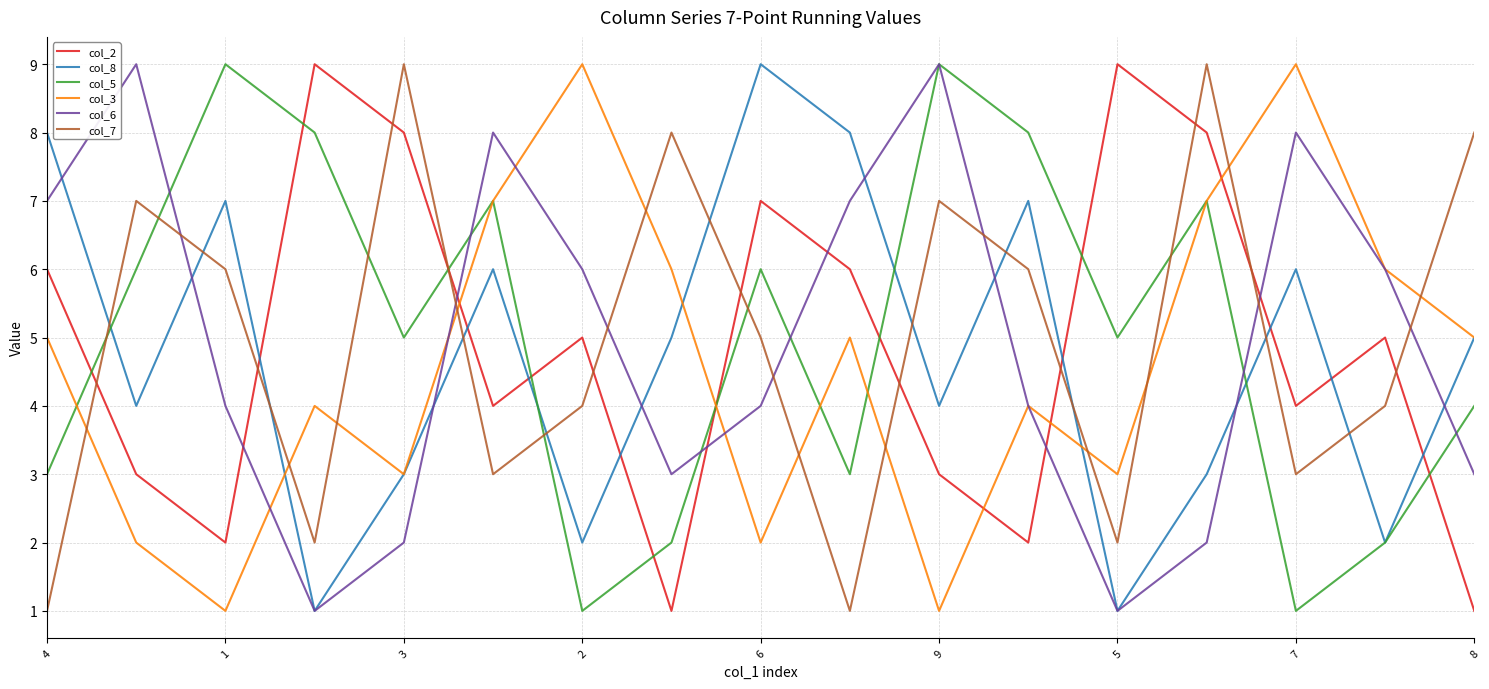

Which series ends up on top after the final intersection of col_8 and col_2?

col_8